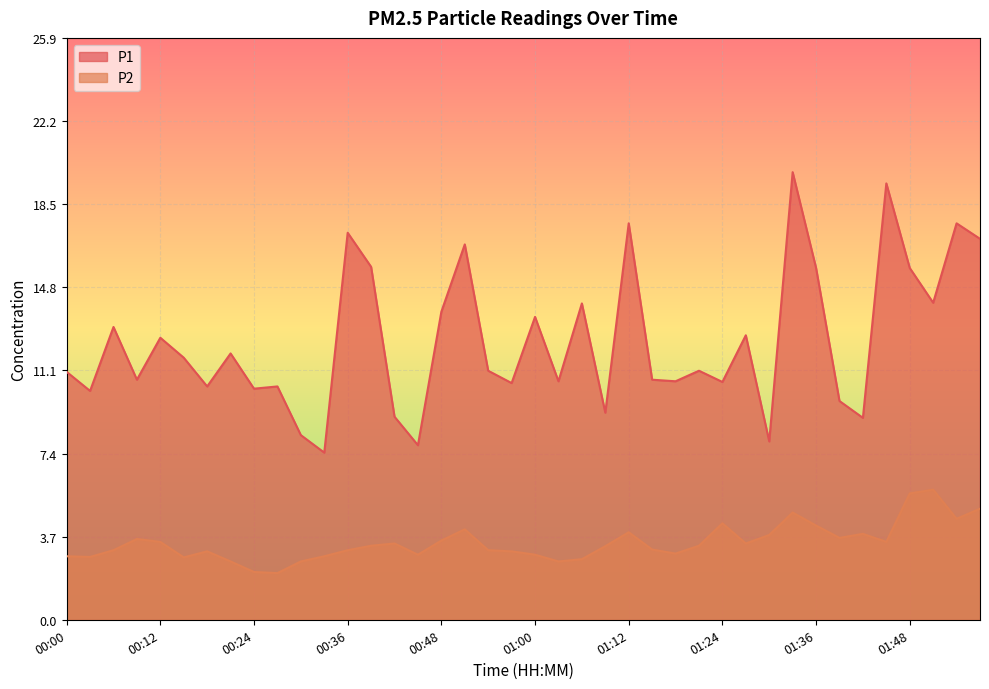

Read the P1 value at 01:21.

11.1